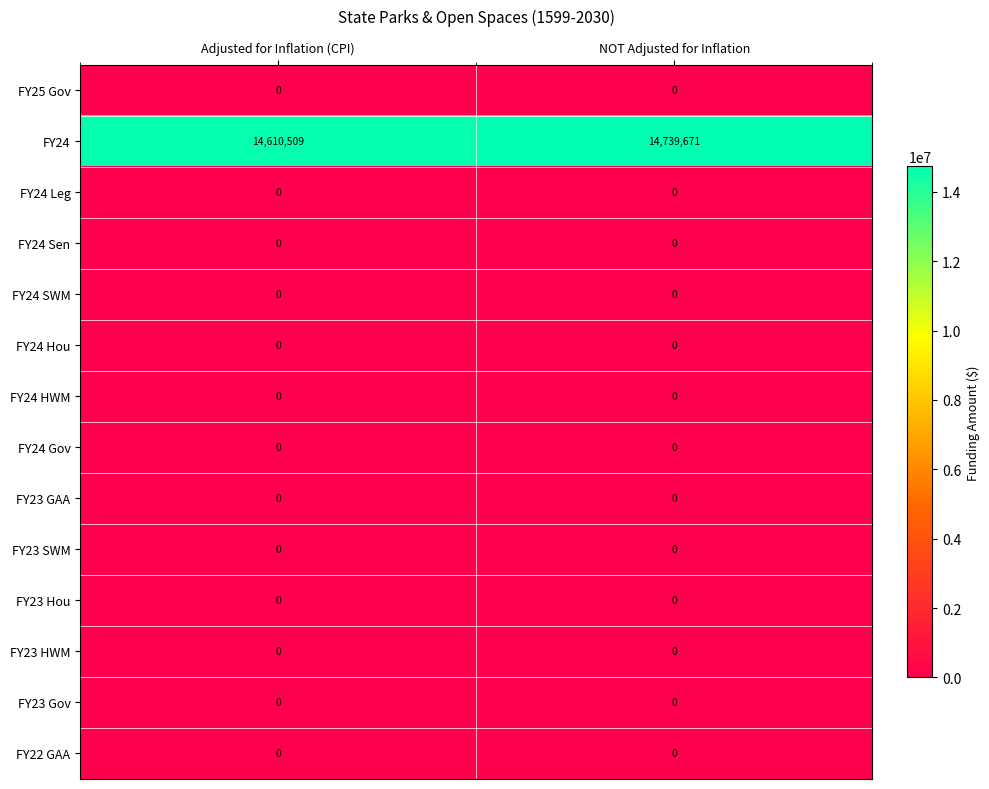

The FY24 Leg series shows 0 at NOT Adjusted for Inflation. True or false?

True